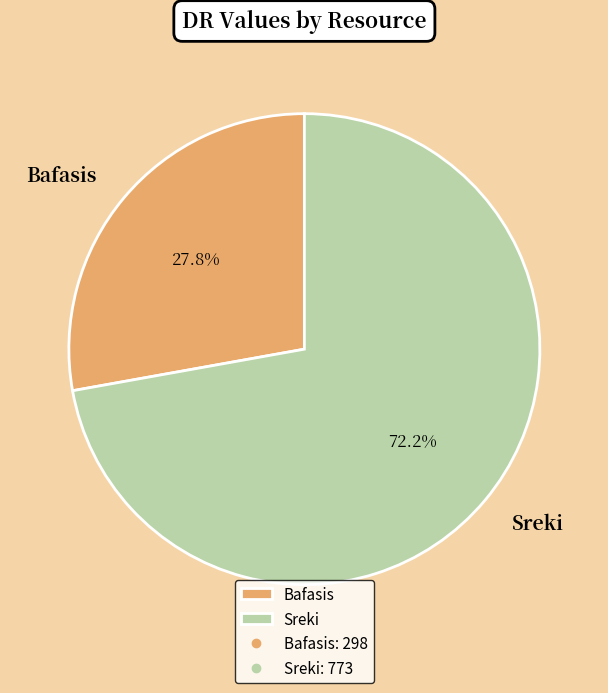

Which slice is the largest?

Sreki